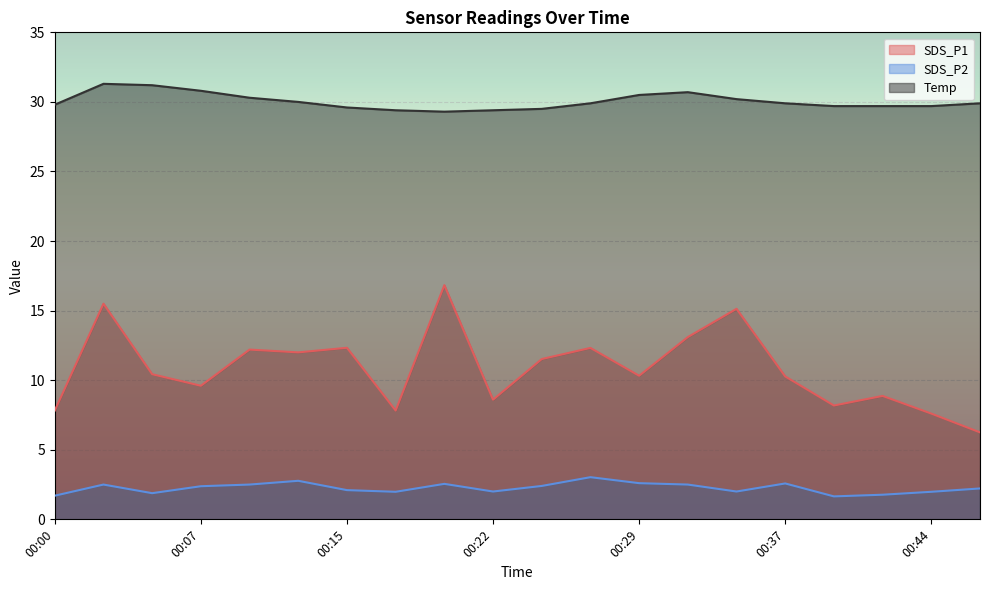

Which series has the largest range (max minus min)?

SDS_P1